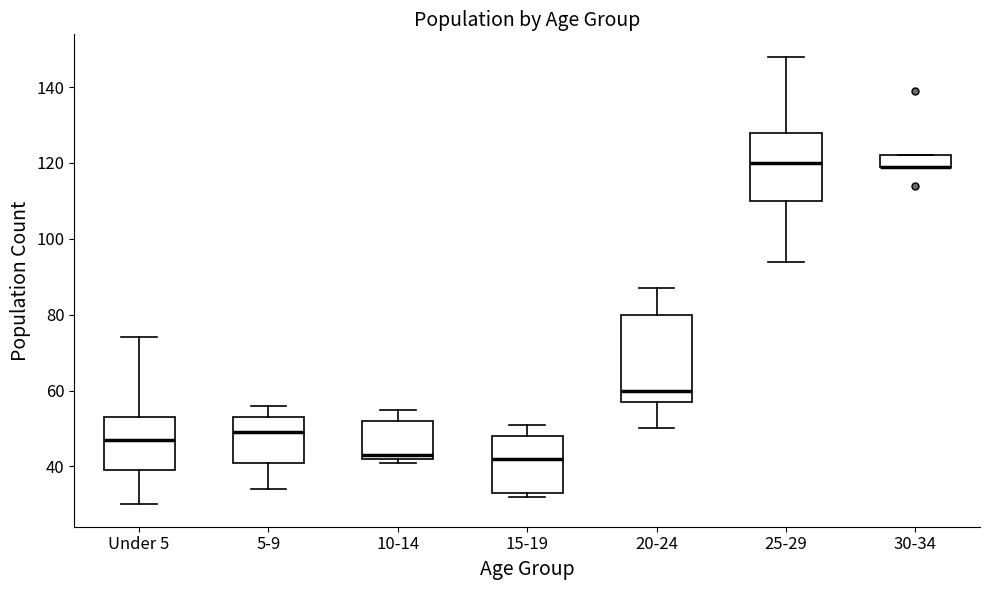

Reading left to right, transcribe this box plot: for each box, give where its median line is, the range the box spans, and where its two whiskers end, as read against the y-axis. The values are not printed on the chart, so give them approximately, as read against the axis.

Under 5: median 48, box 40 to 54, whiskers 30 to 74
5-9: median 50, box 42 to 54, whiskers 34 to 56
10-14: median 44, box 42 to 52, whiskers 42 (just below the box's lower edge) to 56
15-19: median 42, box 34 to 48, whiskers 32 to 52
20-24: median 60, box 58 to 80, whiskers 50 to 88
25-29: median 120, box 110 to 128, whiskers 94 to 148
30-34: median 120 (drawn on the box's lower edge), box 120 to 122, whiskers 120 to 122